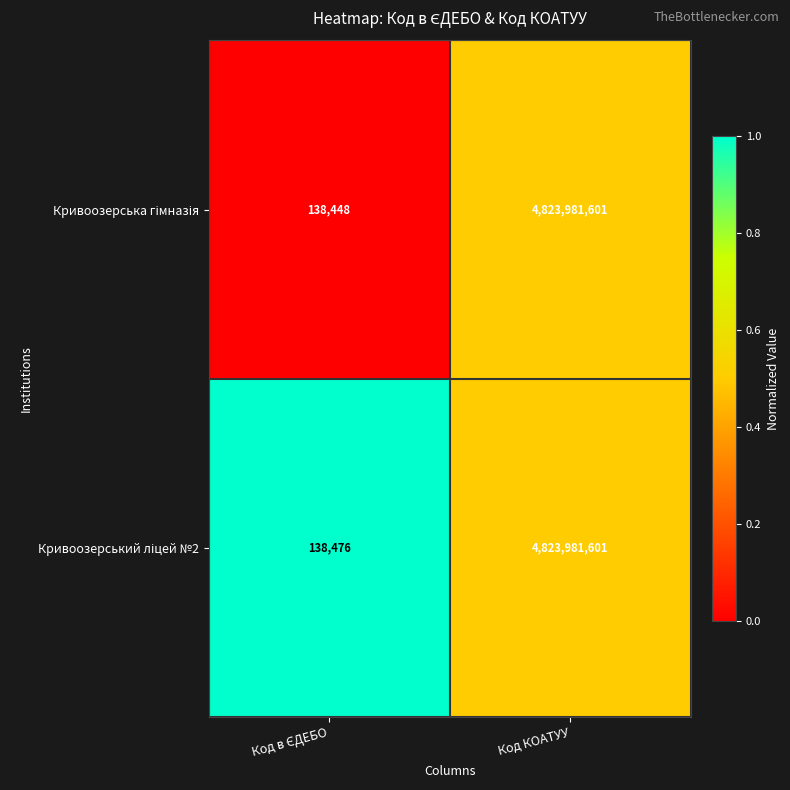

How many data points does each series have?

2